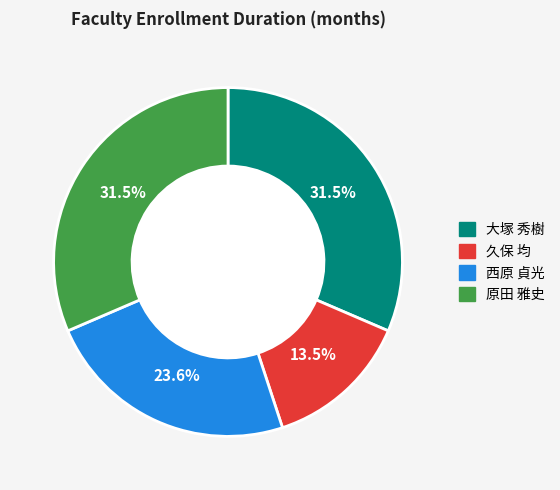

How many segments does this pie chart have?

4